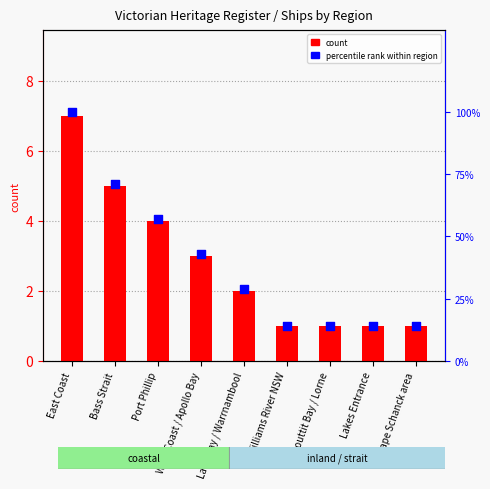

Which series has the largest Y range (max minus min)?

percentile rank